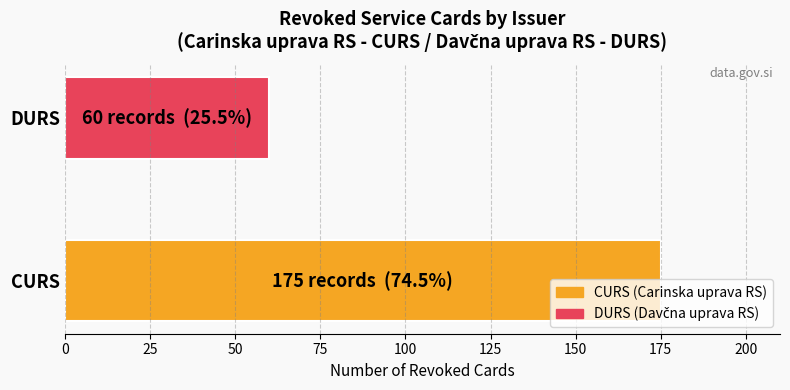

Which has a higher value, CURS or DURS?

CURS